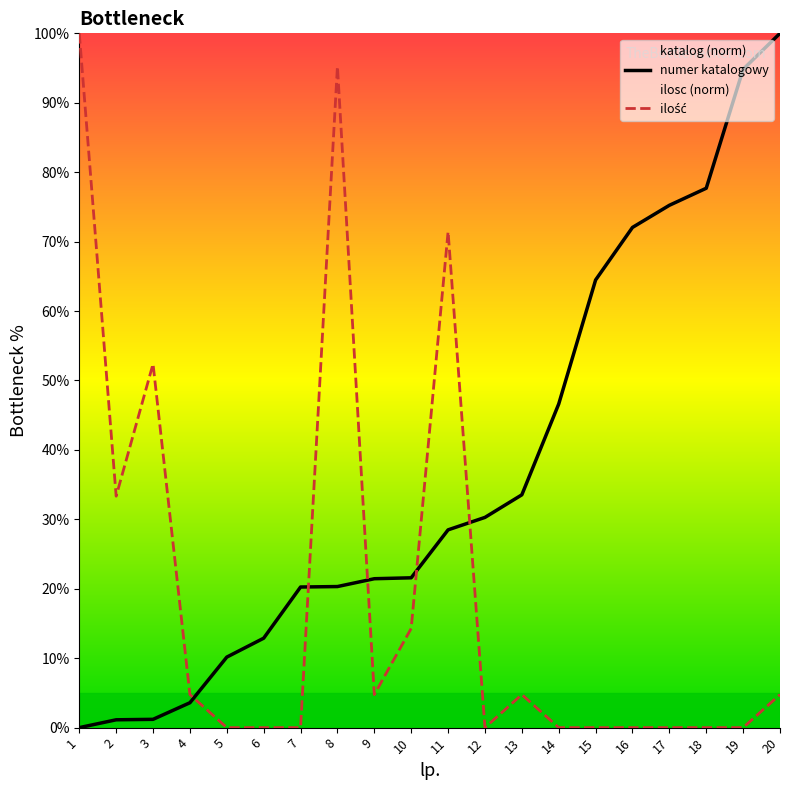

What is the difference between the maximum and minimum values in the numer katalogowy series?

100.0